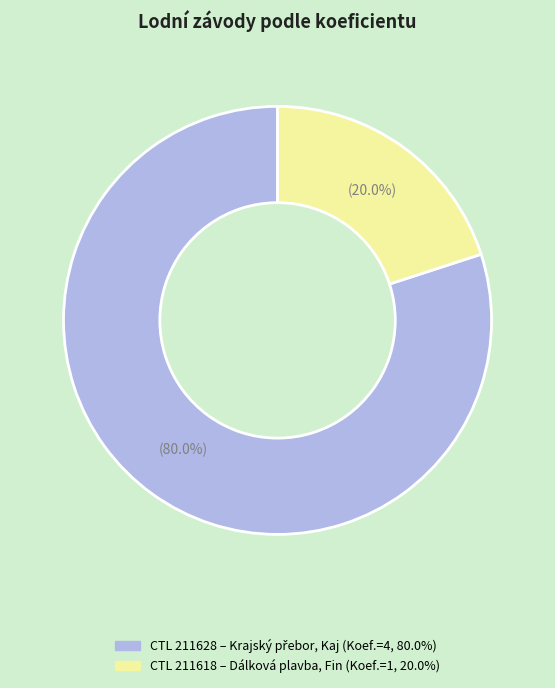

Count the number of slices in the pie.

2